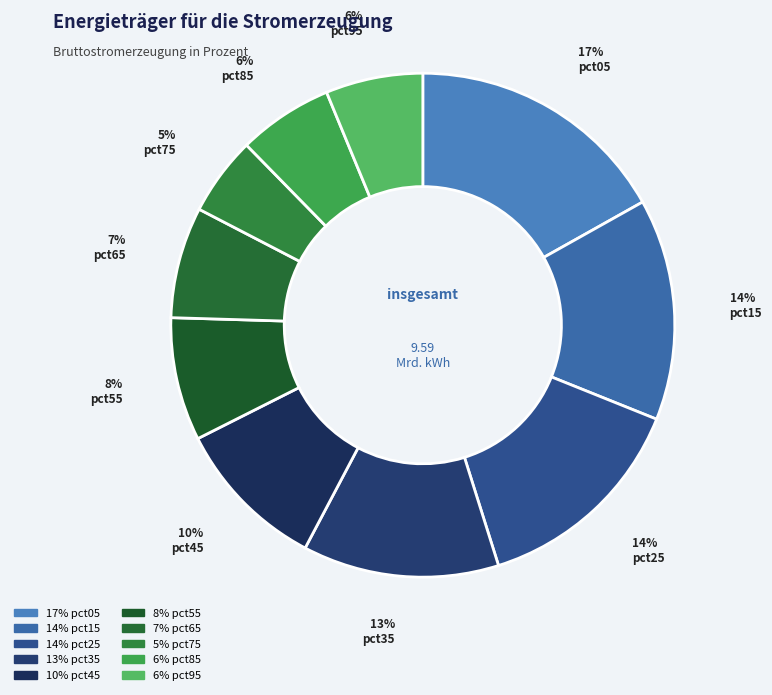

How many segments does this pie chart have?

10